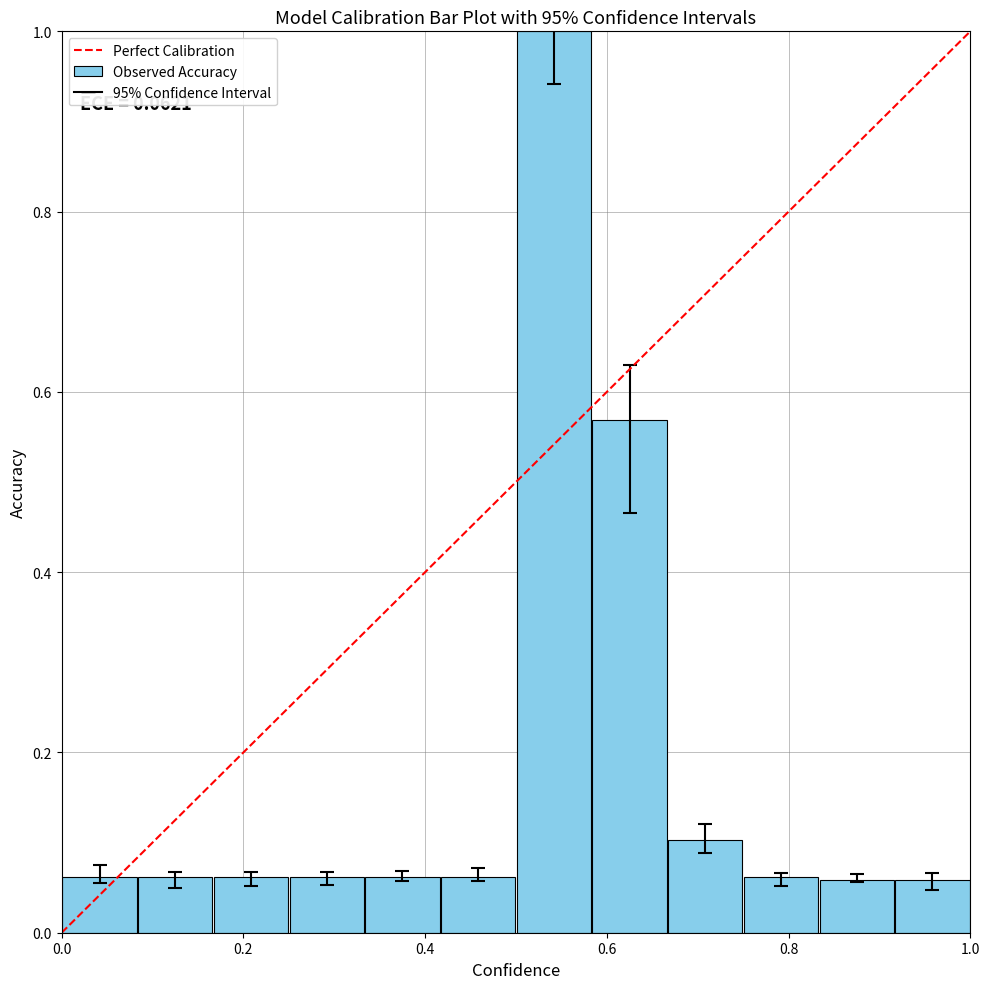

What is the greatest value displayed?

1.0